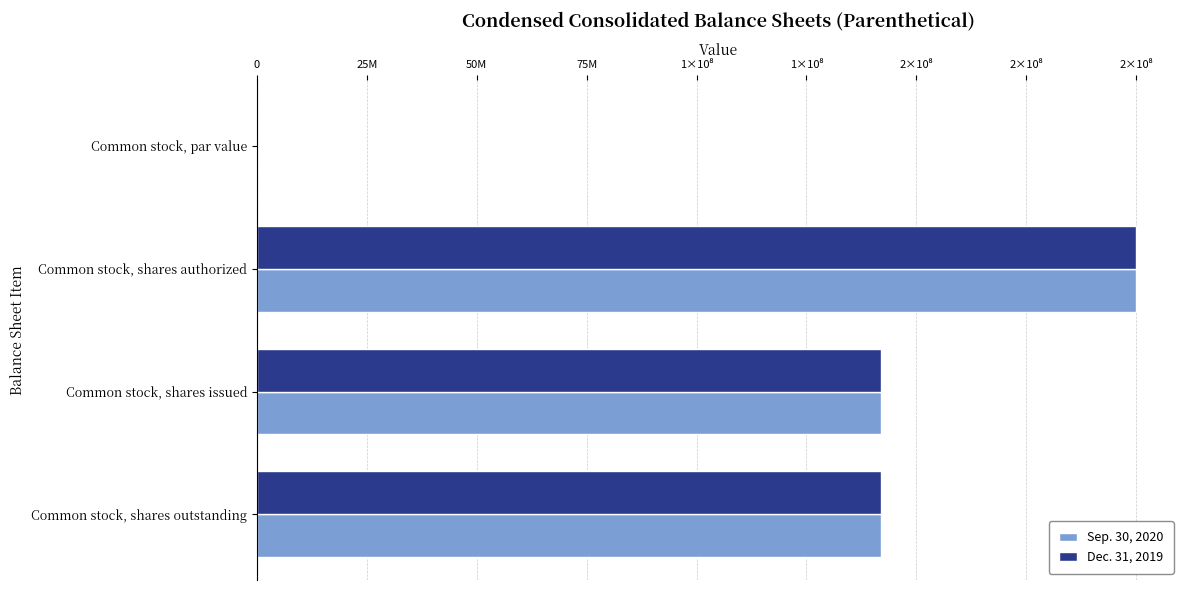

Reading left to right, list all the values displayed in this chart.

Sep. 30, 2020: 0.0	200000000.0	141990387.0	141990387.0
Dec. 31, 2019: 0.0	200000000.0	141990387.0	141990387.0